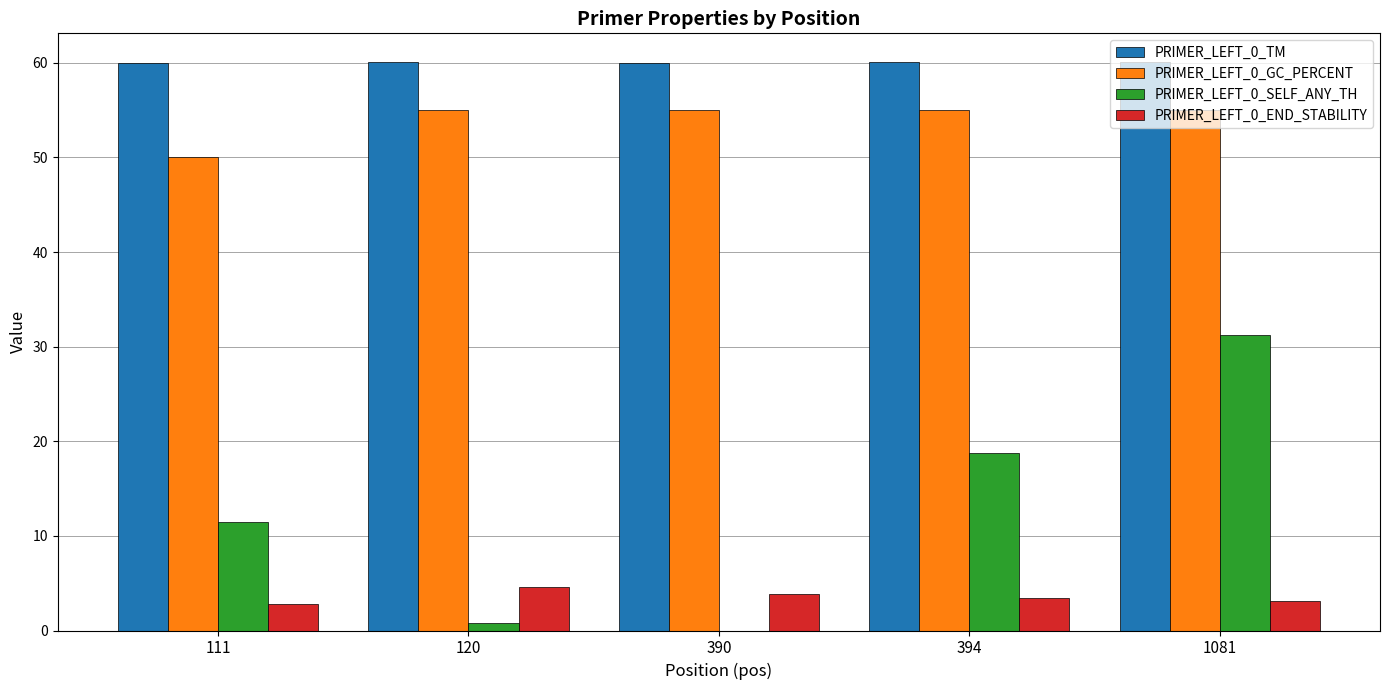

What is the sum of the PRIMER_LEFT_0_SELF_ANY_TH values at 111 and 394?

30.2